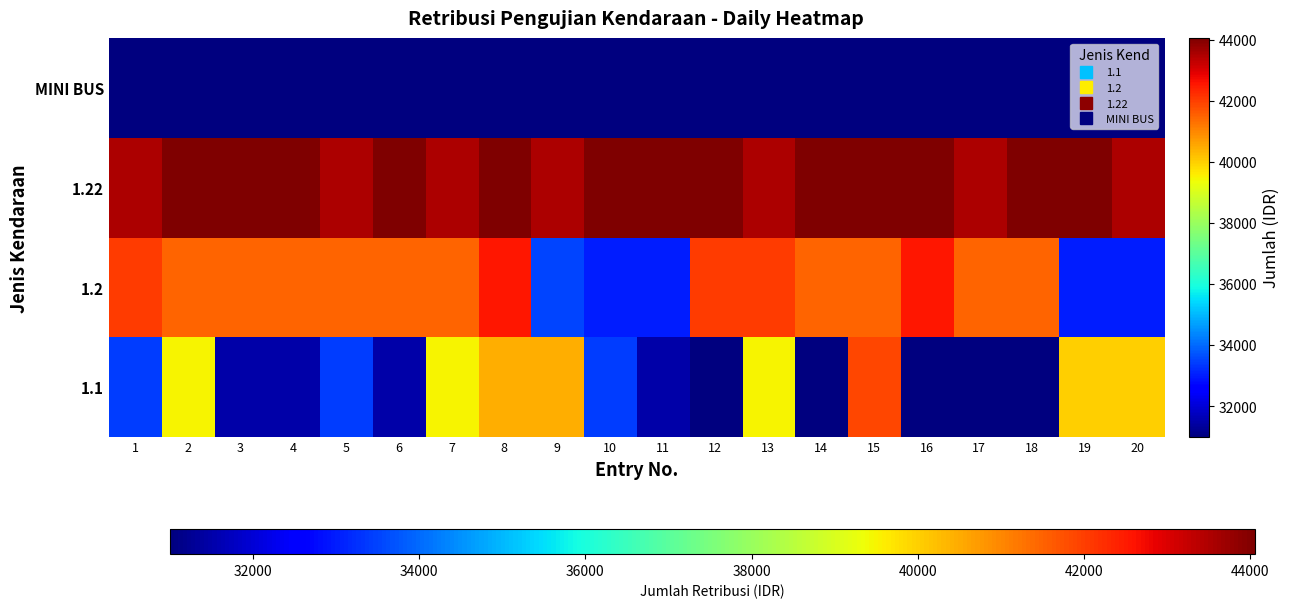

Which has a higher value, 12 or 2?

2